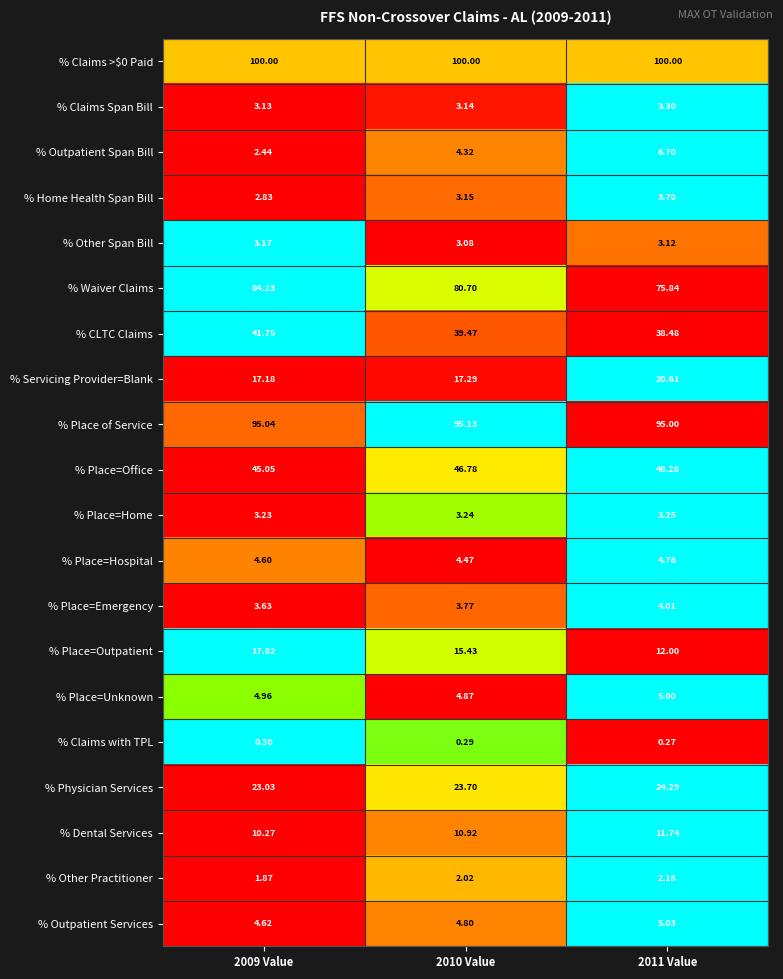

Which series has the widest spread of values?

% Waiver Claims